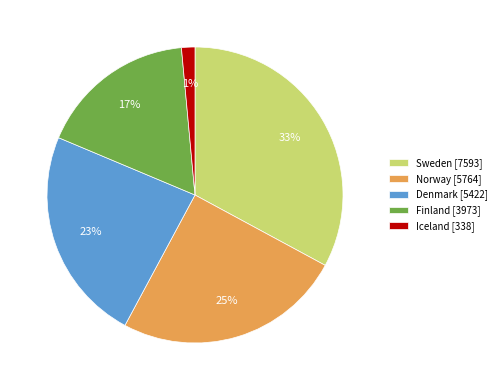

What is the ratio of the value at Denmark [5422] to the value at Sweden [7593]?

0.7